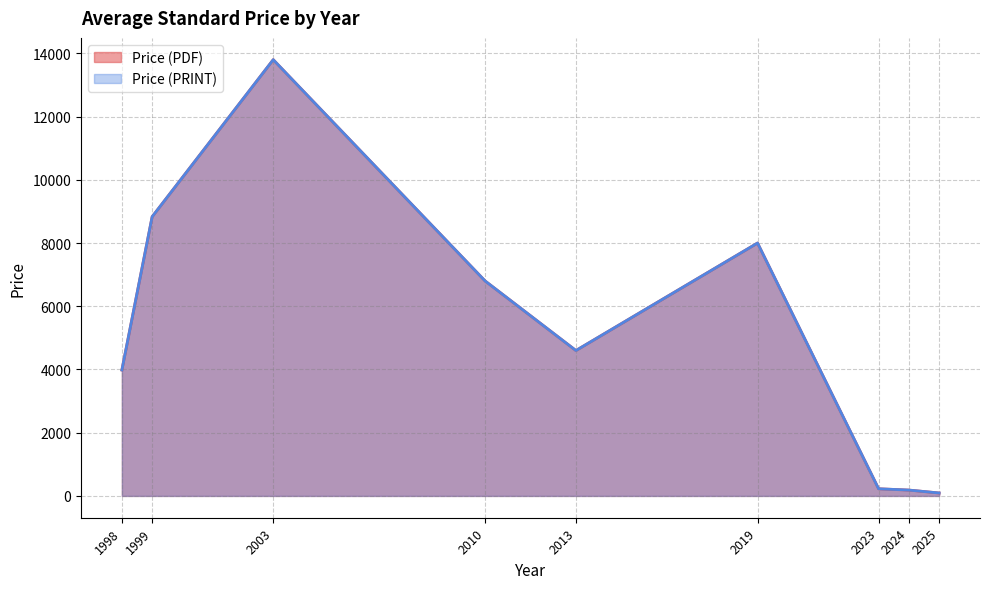

What is the minimum value shown in the chart?

93.8